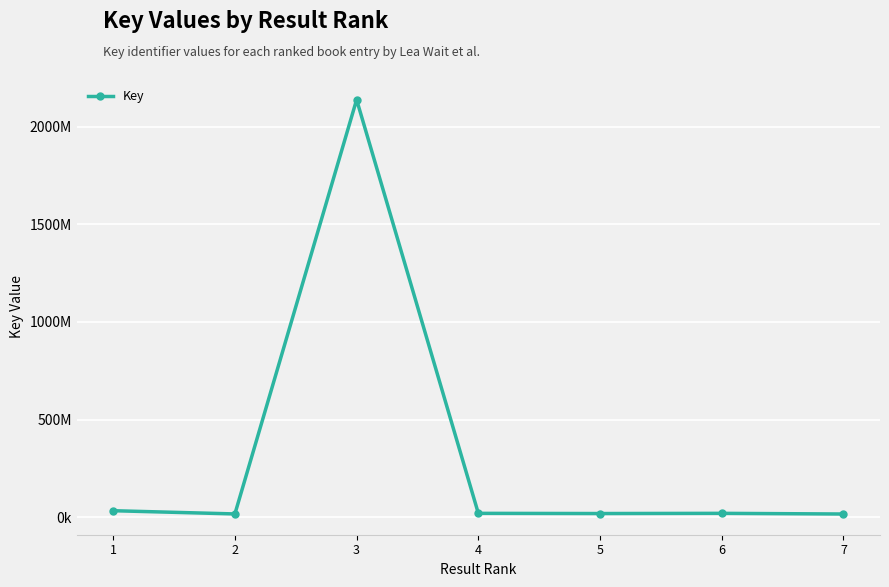

Is this an area chart (filled region under the line)?

No